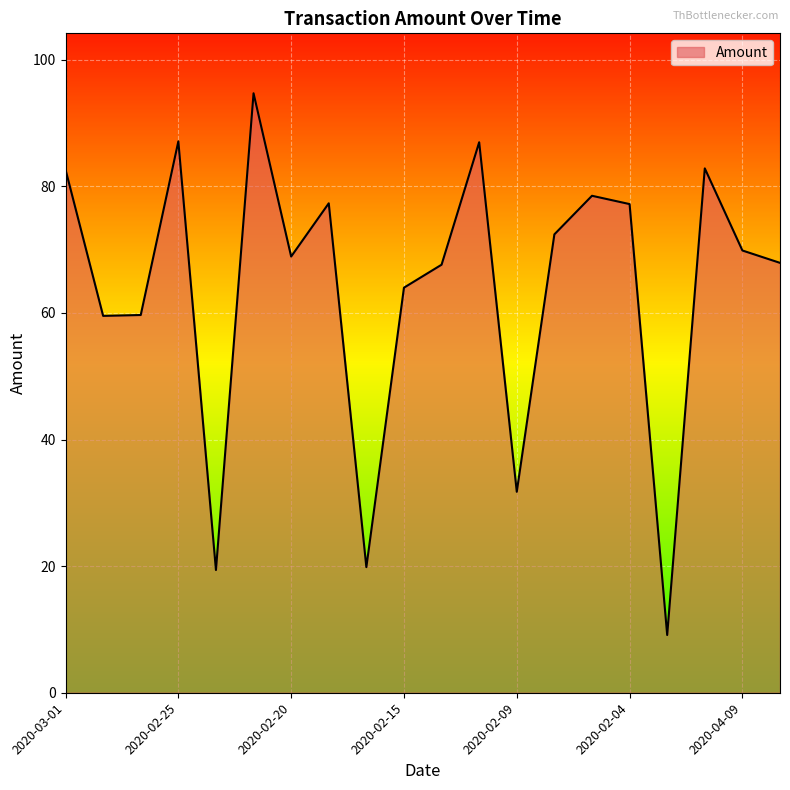

What is the maximum value shown in the chart?

94.7